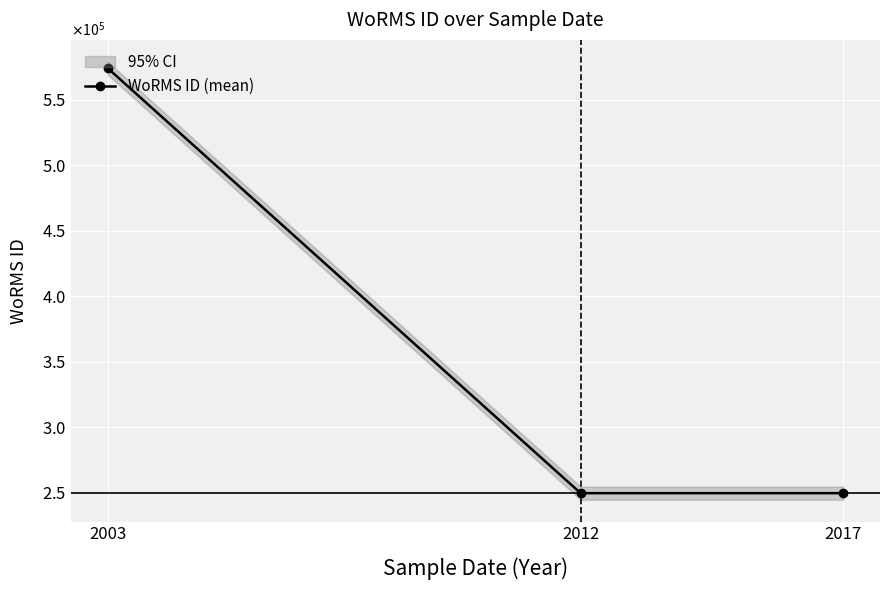

Reading left to right, list all the values displayed in this chart.

573929	249731	249731